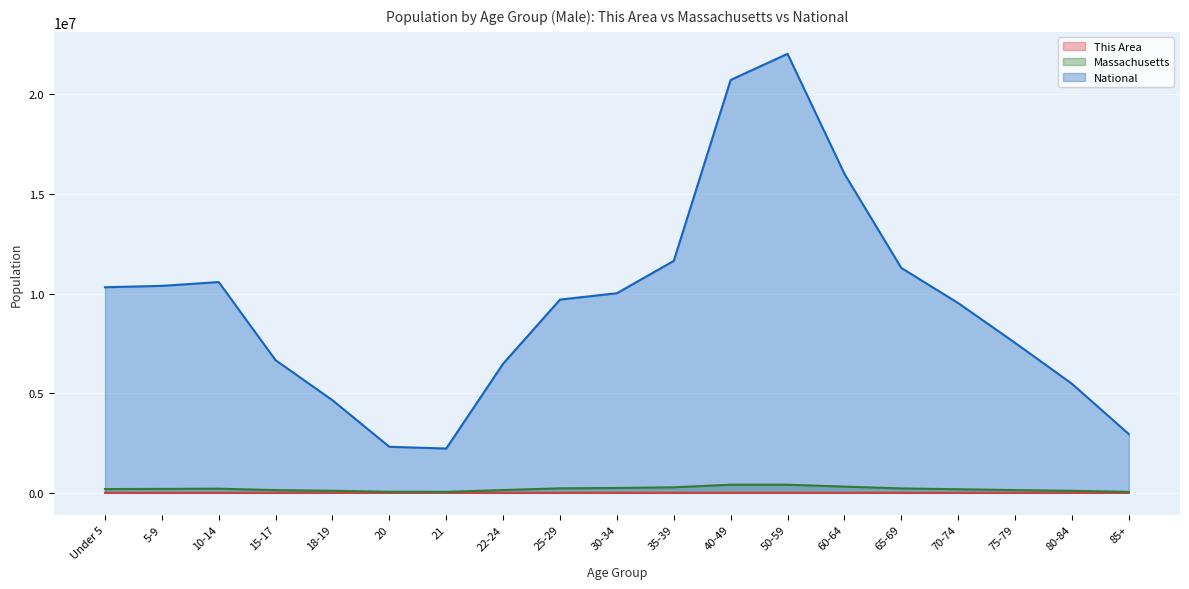

What is the average value of the This Area series?

1069